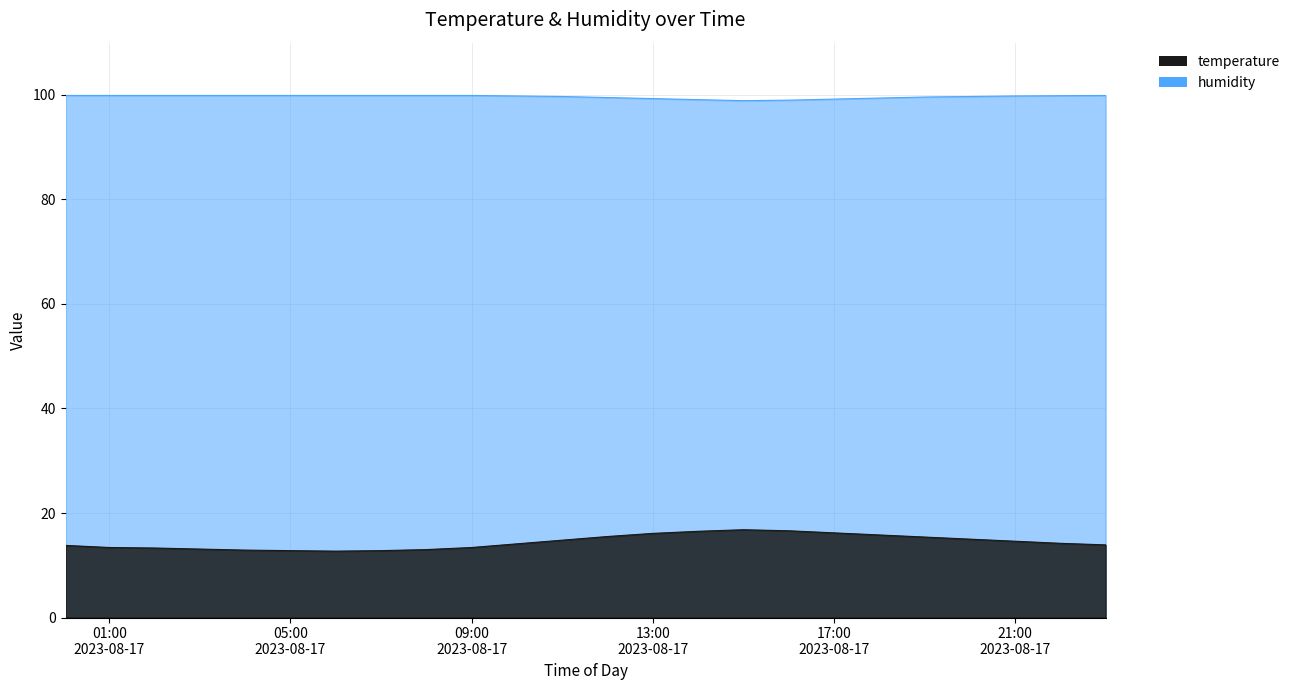

True or false: temperature and humidity cross at least once.

False